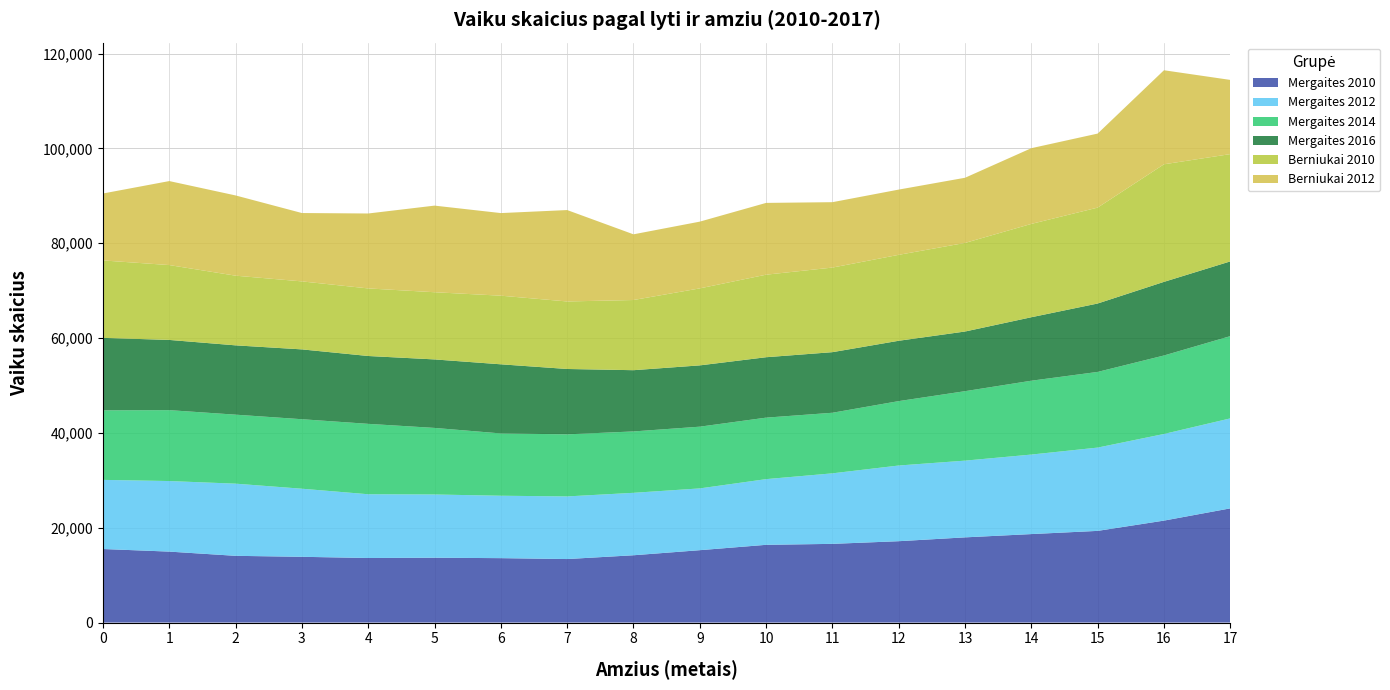

Reading left to right, what are all the values shown in this chart?

Mergaites 2010: 0=15514	1=14965	2=14075	3=13869	4=13618	5=13673	6=13587	7=13396	8=14195	9=15266	10=16396	11=16600	12=17161	13=17970	14=18662	15=19337	16=21504	17=24086
Mergaites 2012: 0=14580	1=14883	2=15220	3=14361	4=13445	5=13340	6=13163	7=13210	8=13170	9=13029	10=13855	11=14874	12=15963	13=16183	14=16772	15=17568	16=18272	17=18978
Mergaites 2014: 0=14668	1=14956	2=14554	3=14659	4=14849	5=14041	6=13140	7=13093	8=12947	9=13021	10=12970	11=12777	12=13584	13=14650	14=15576	15=15960	16=16554	17=17348
Mergaites 2016: 0=15282	1=14809	2=14619	3=14728	4=14312	5=14448	6=14581	7=13786	8=12918	9=12928	10=12744	11=12781	12=12729	13=12583	14=13389	15=14429	16=15531	17=15763
Berniukai 2010: 0=16336	1=15789	2=14696	3=14342	4=14252	5=14170	6=14475	7=14241	8=14802	9=16240	10=17408	11=17842	12=18124	13=18687	14=19686	15=20227	16=24797	17=22630
Berniukai 2012: 0=14119	1=17718	2=16923	3=14419	4=15805	5=18270	6=17421	7=19279	8=13855	9=14079	10=15141	11=13793	12=13761	13=13744	14=15970	15=15614	16=19835	17=15651